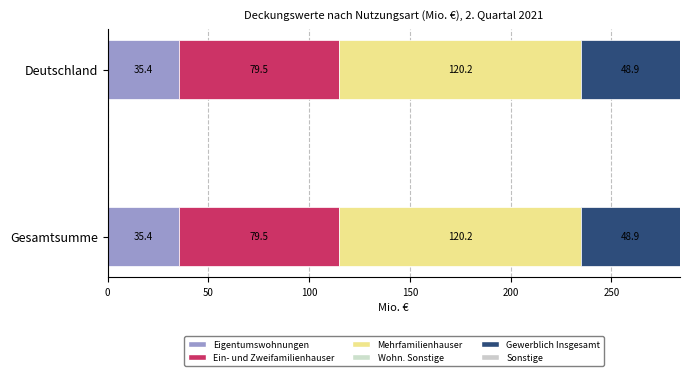

Count the number of categories in the chart.

2